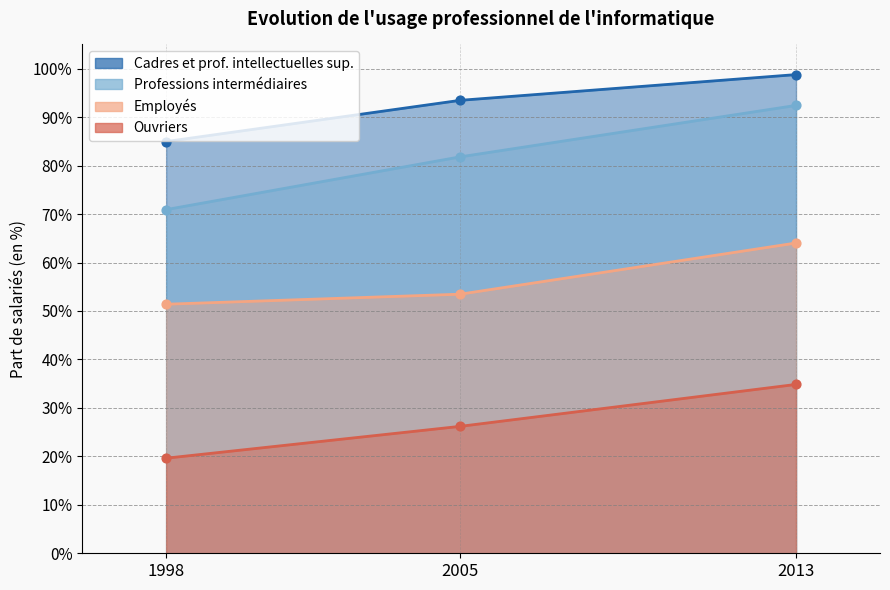

Which series reaches the maximum Y coordinate?

Cadres et prof. intellectuelles sup.